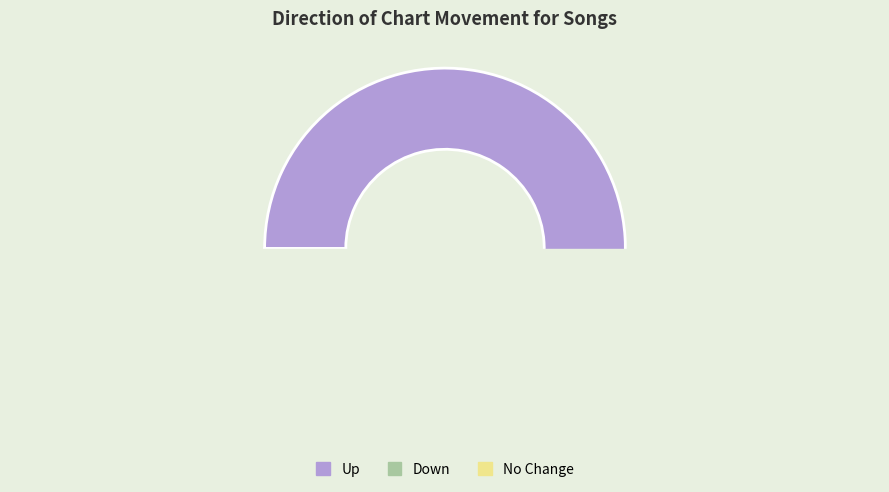

Count the number of slices in the pie.

3